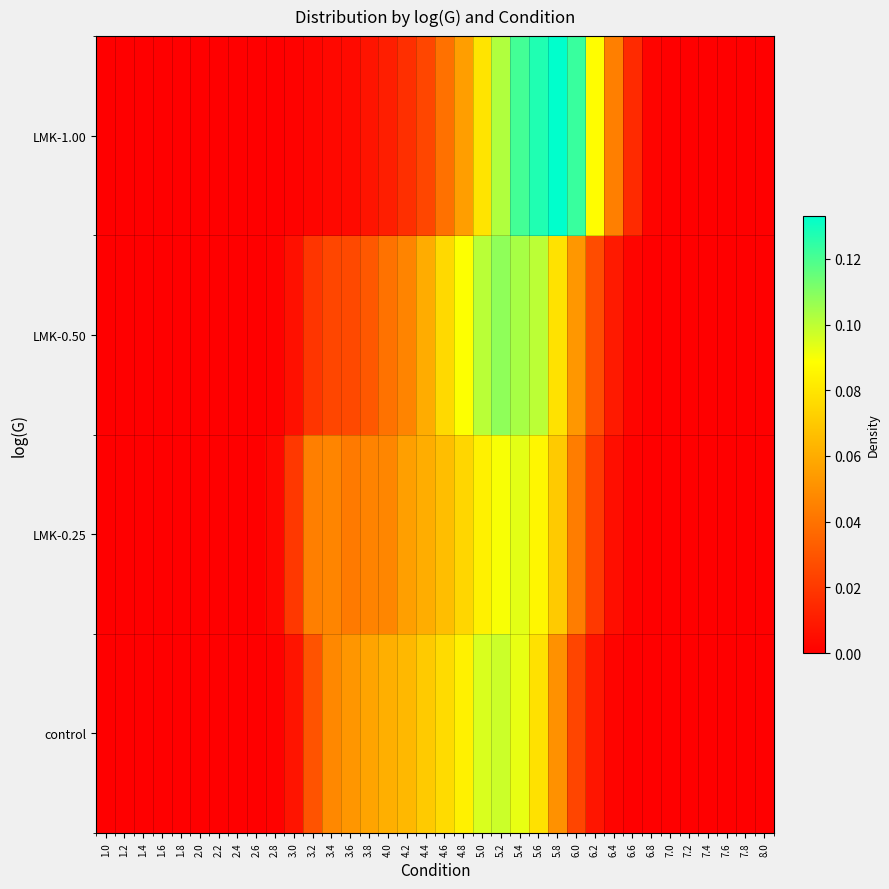

Rank the series at 7.6 from highest to lowest value.

control, LMK-0.25, LMK-0.50, LMK-1.00